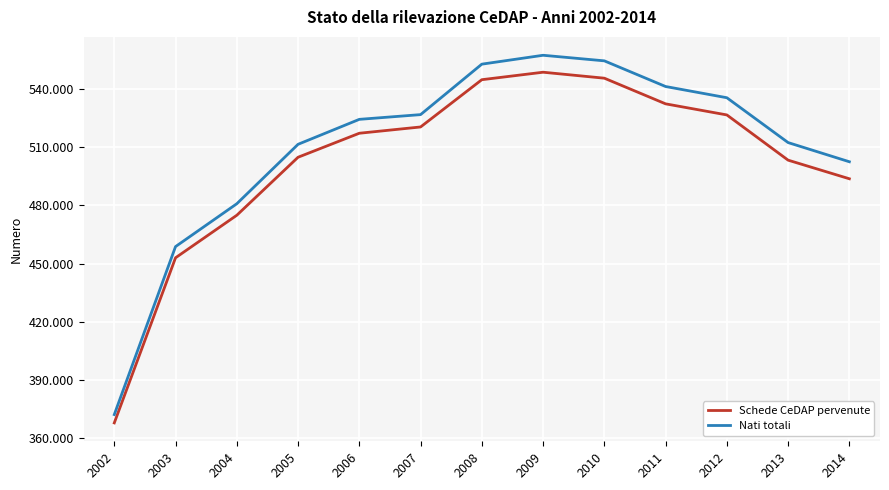

What is the difference between the Schede CeDAP pervenute values at 2010 and 2008?

775